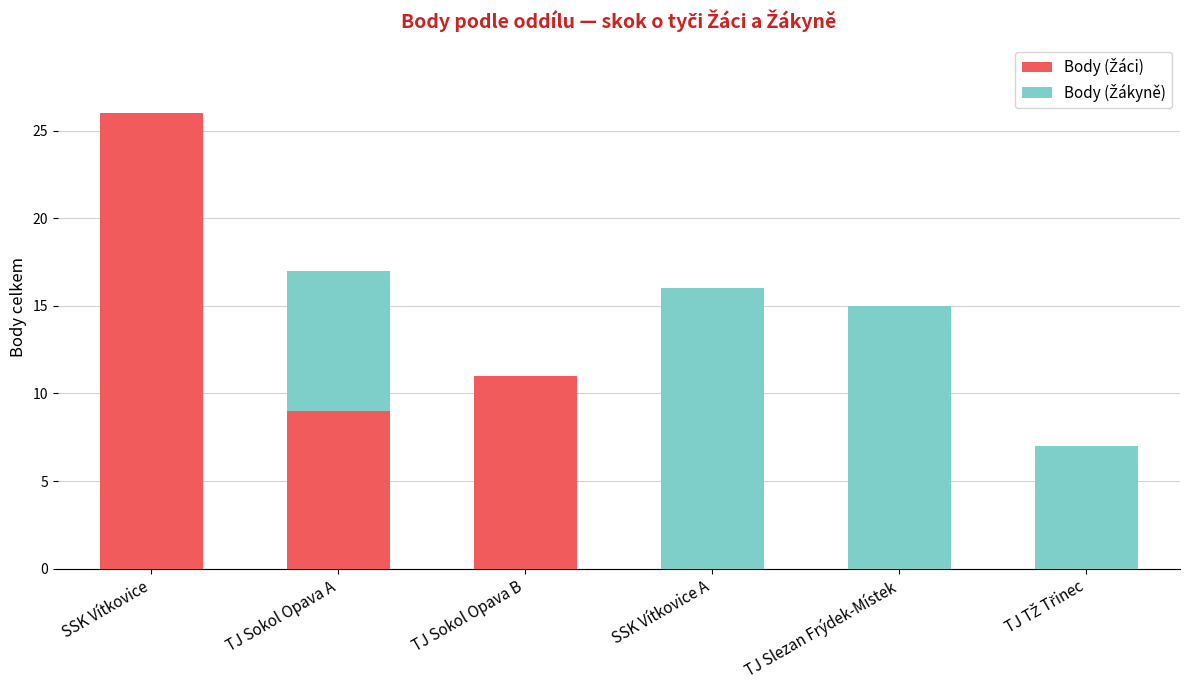

What is the total value across all series at TJ Slezan Frýdek-Místek?

15